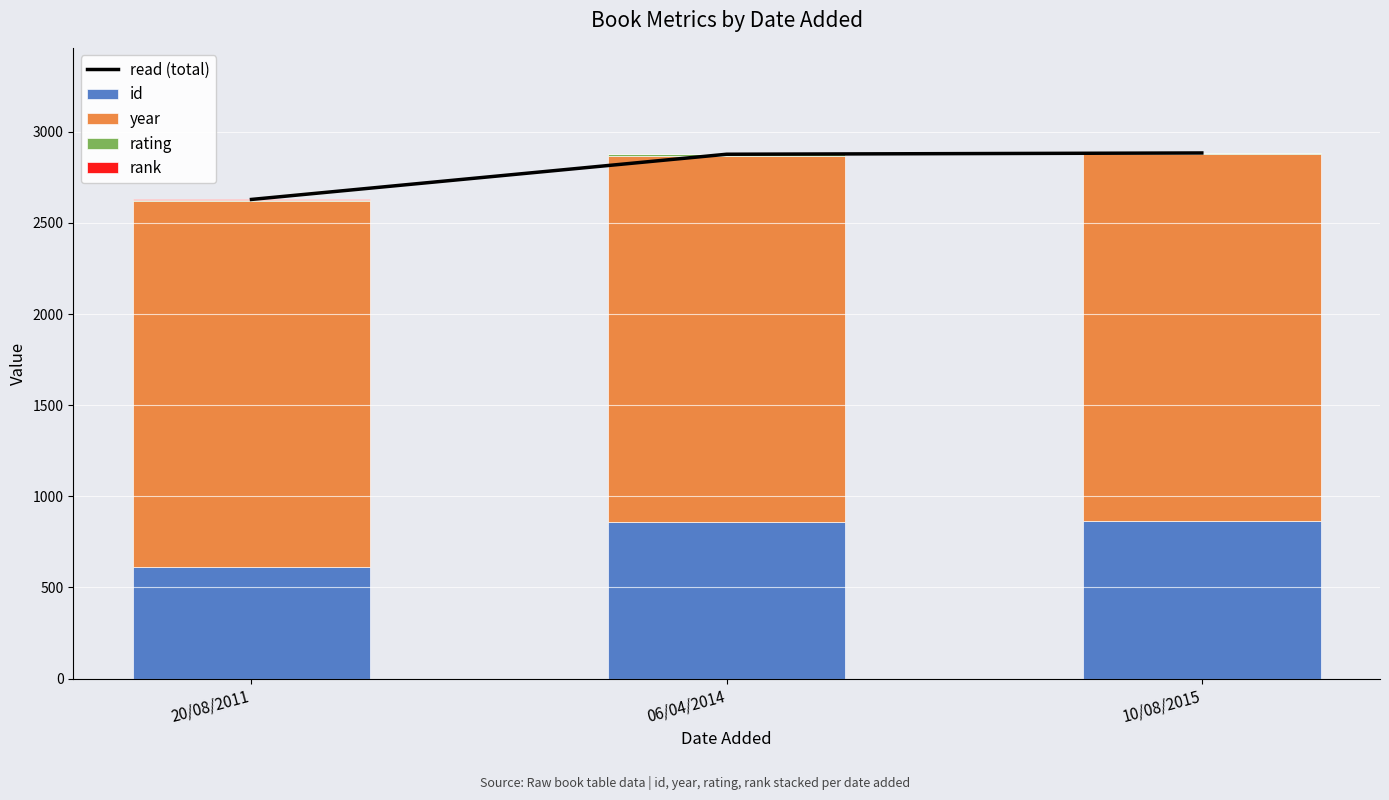

What is the sum of all id values?

2336